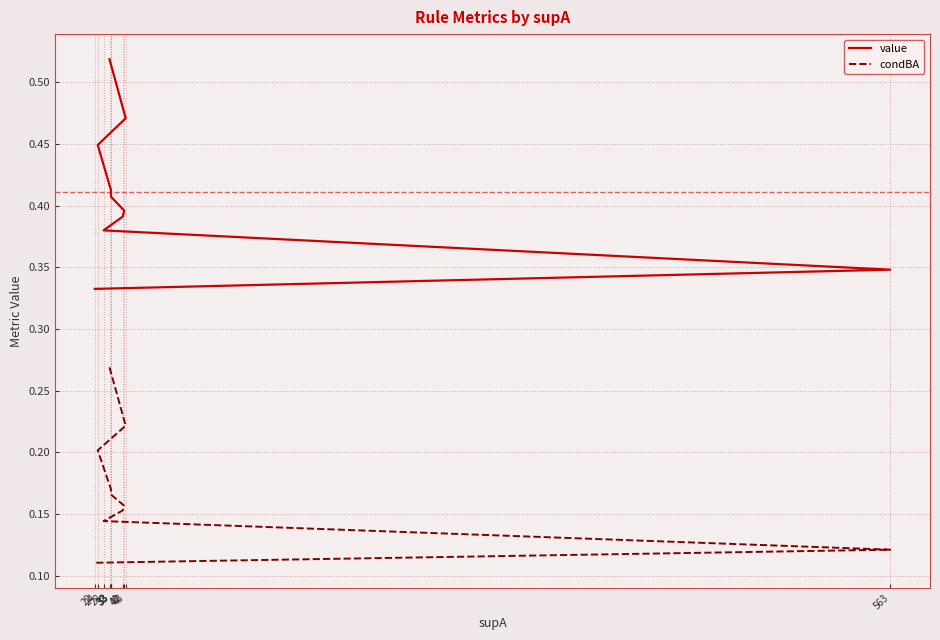

Rank the categories by condBA value from lowest to highest.

22, 563, 28, 41, 42, 33, 33, 33, 24, 43, 32